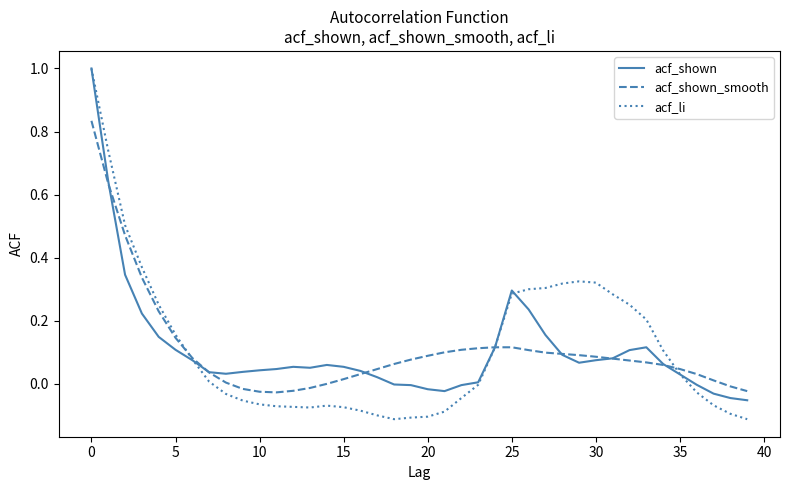

Which series has the widest spread of values?

acf_li